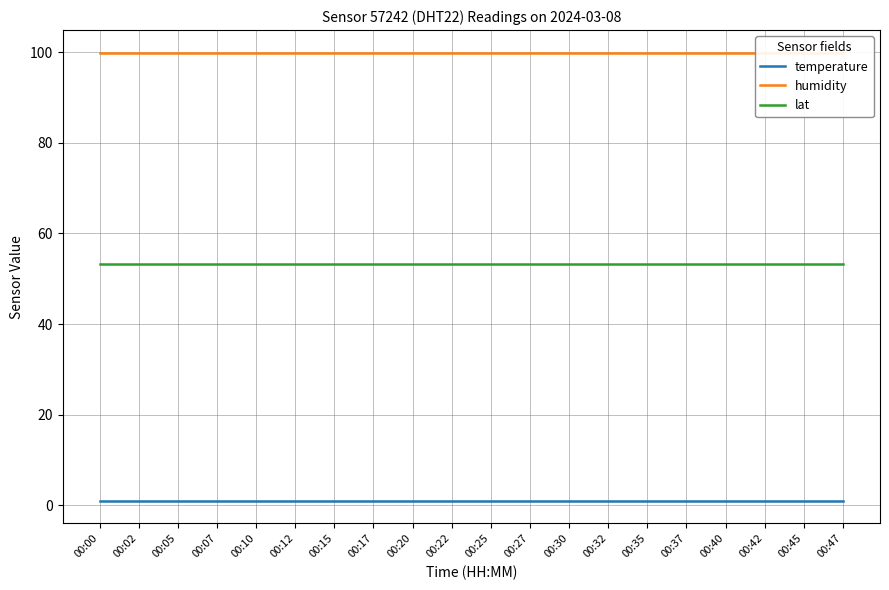

What is the value of the temperature point at the 5th from the left?

1.0